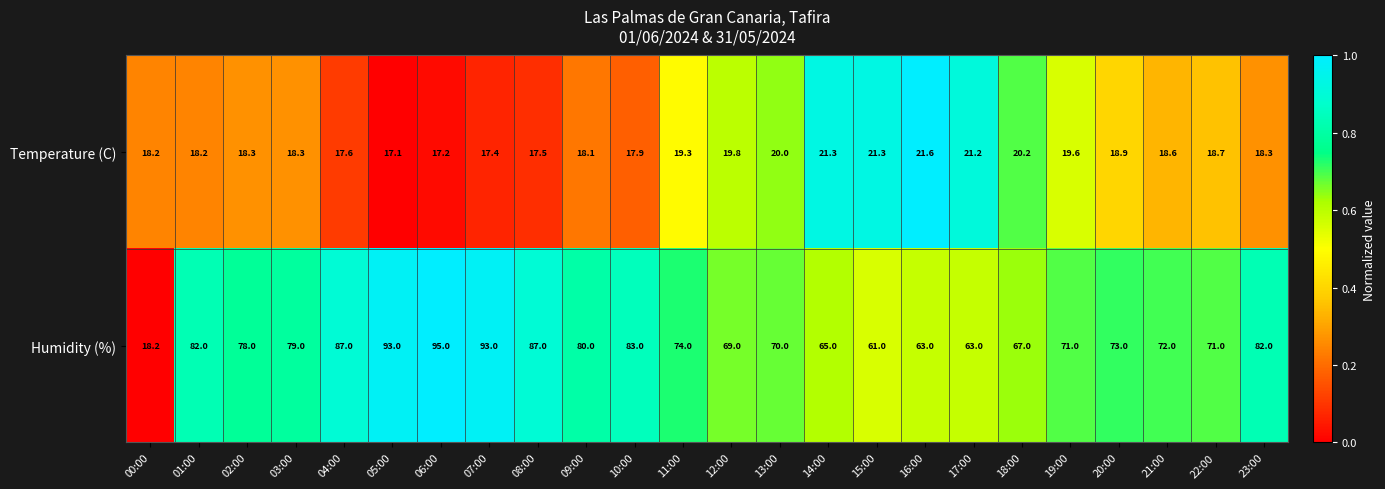

How many categories are shown in the chart?

24